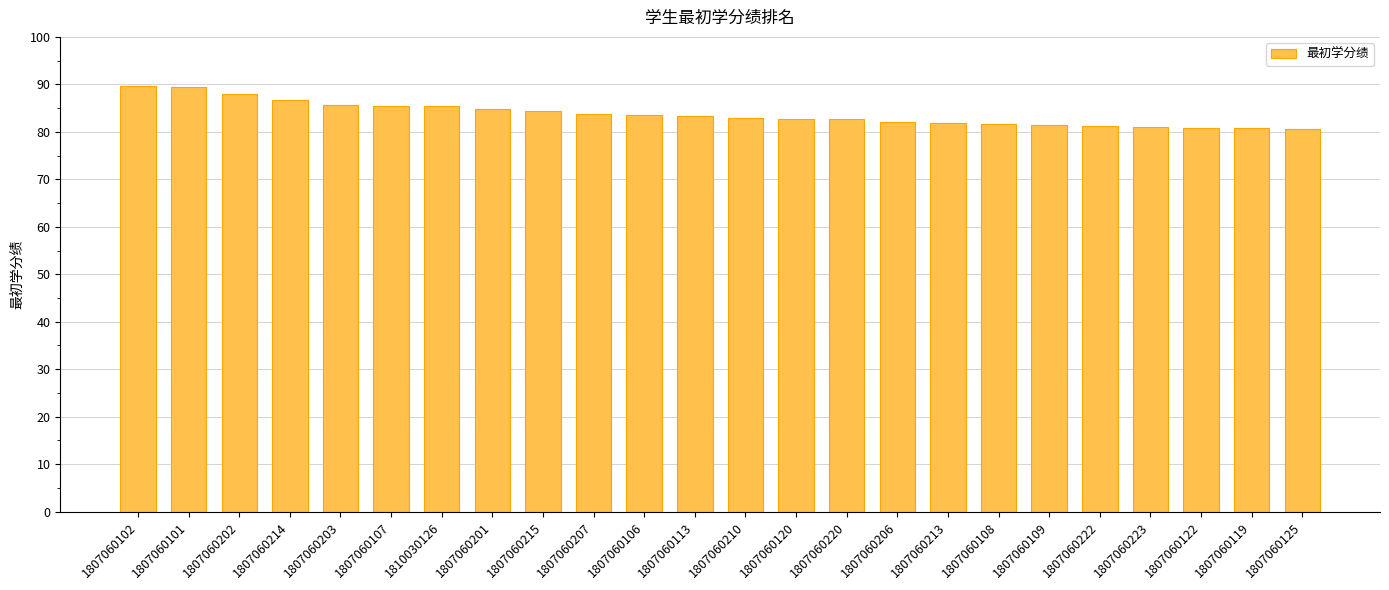

What is the label of the 9th bar from the right?

1807060206